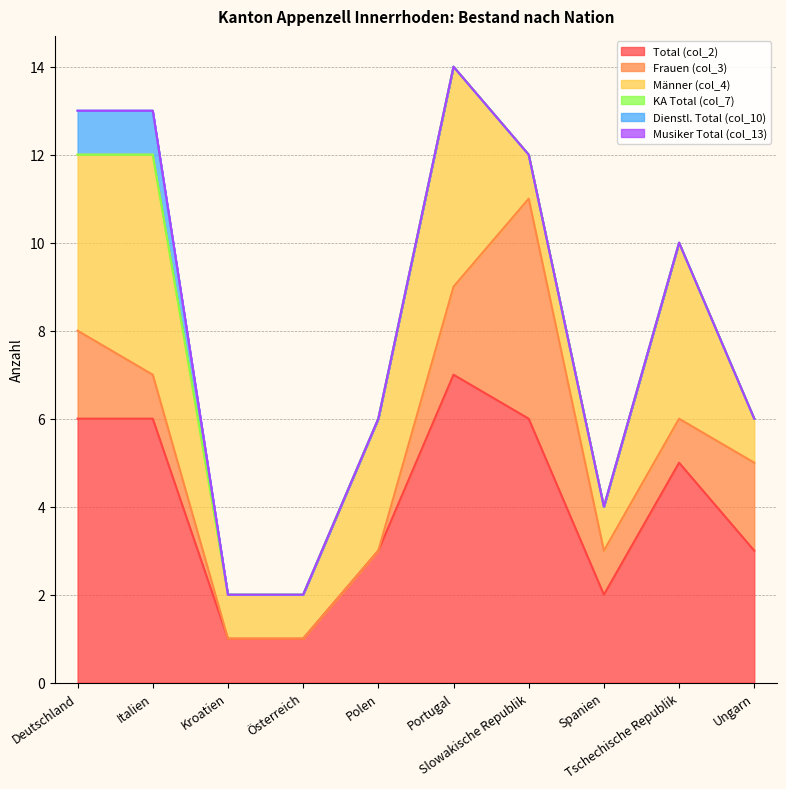

In Frauen (col_3), how many points are higher than both neighbors (excluding endpoints)?

1